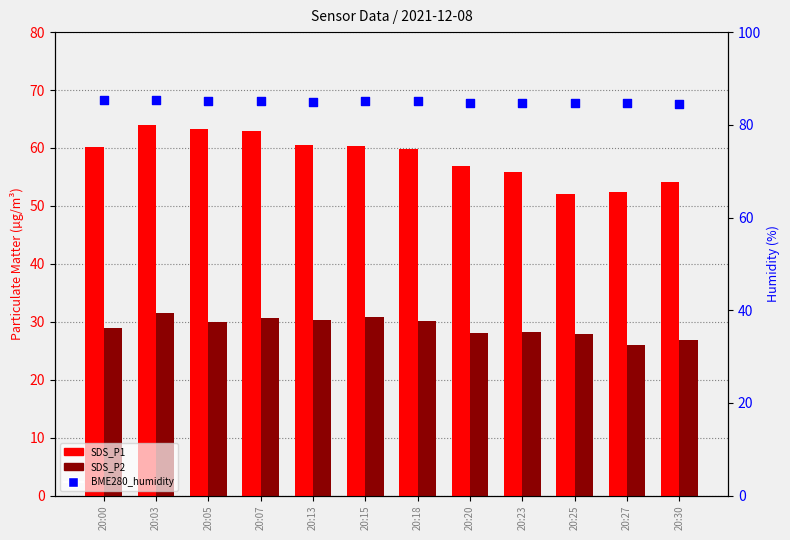

Is the value of SDS_P2 at 20:20 greater than the value of BME280_humidity at 20:25?

No